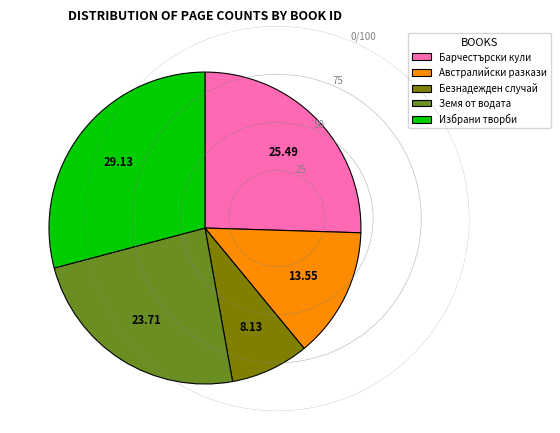

Does any single category account for the majority?

No